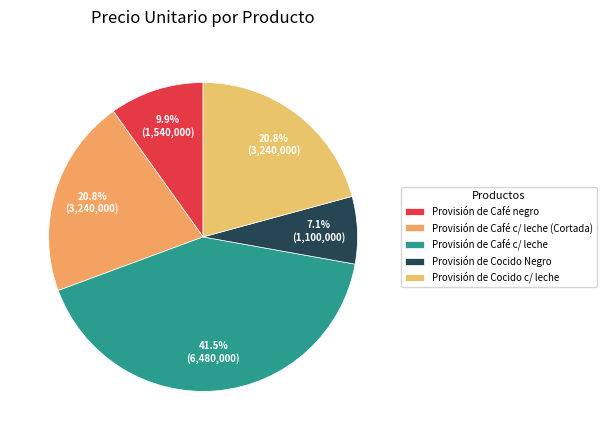

How many segments does this pie chart have?

5